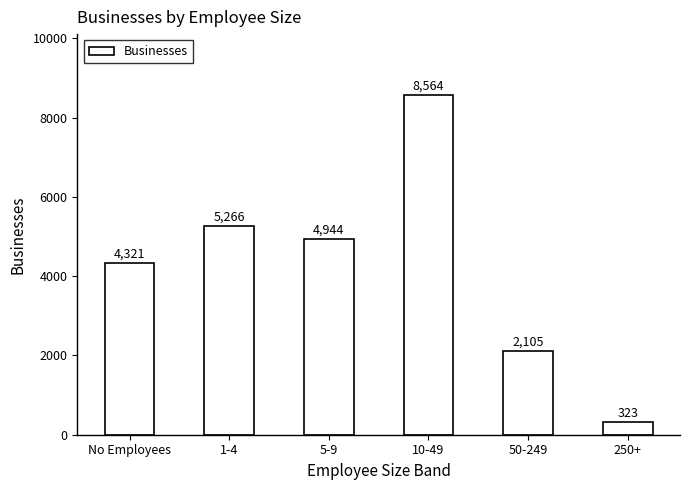

Read the value at 250+.

323